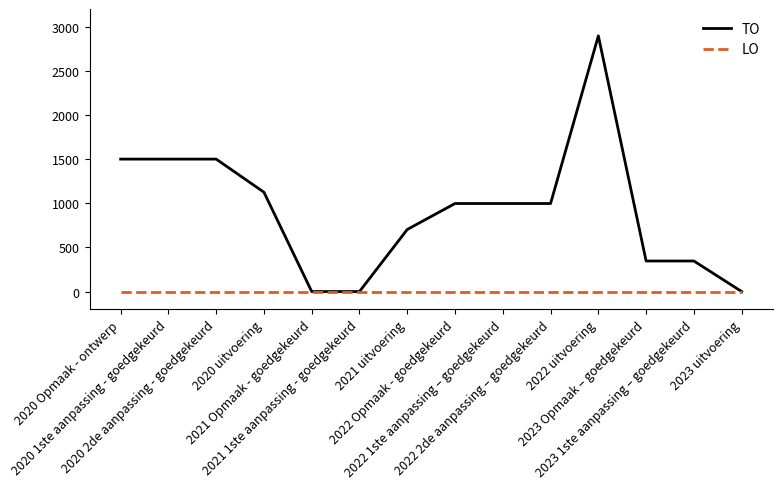

Count the TO values in the range 346 to 1500.

10